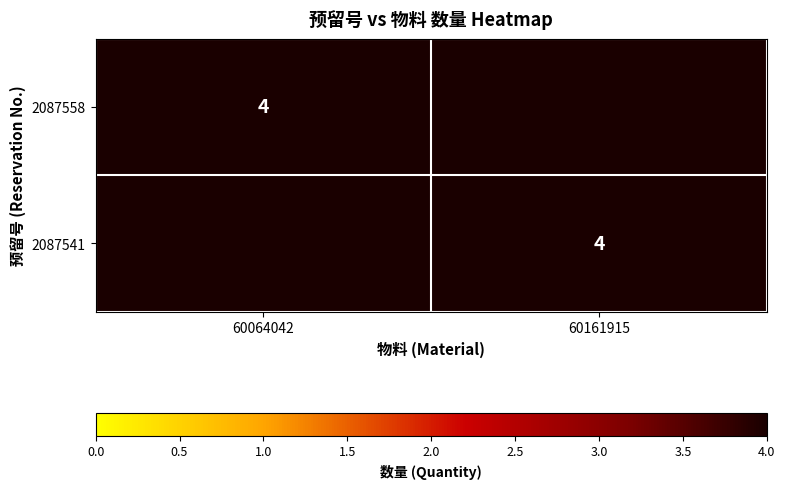

The 2087541 series shows 1 at 60161915. True or false?

False